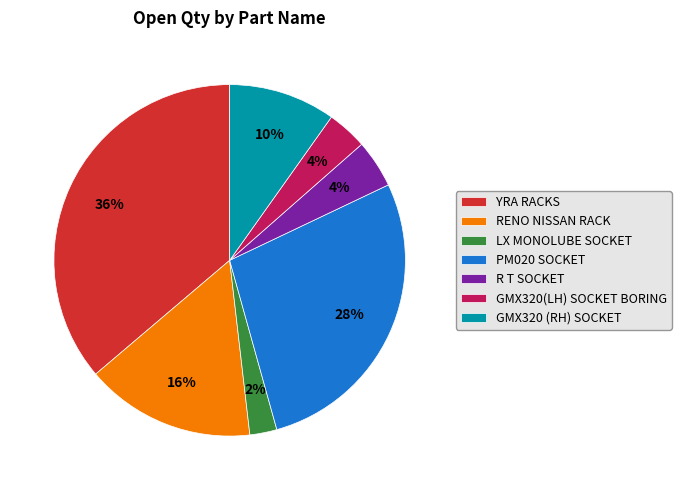

To the nearest percent, what portion does GMX320 (RH) SOCKET represent?

10%